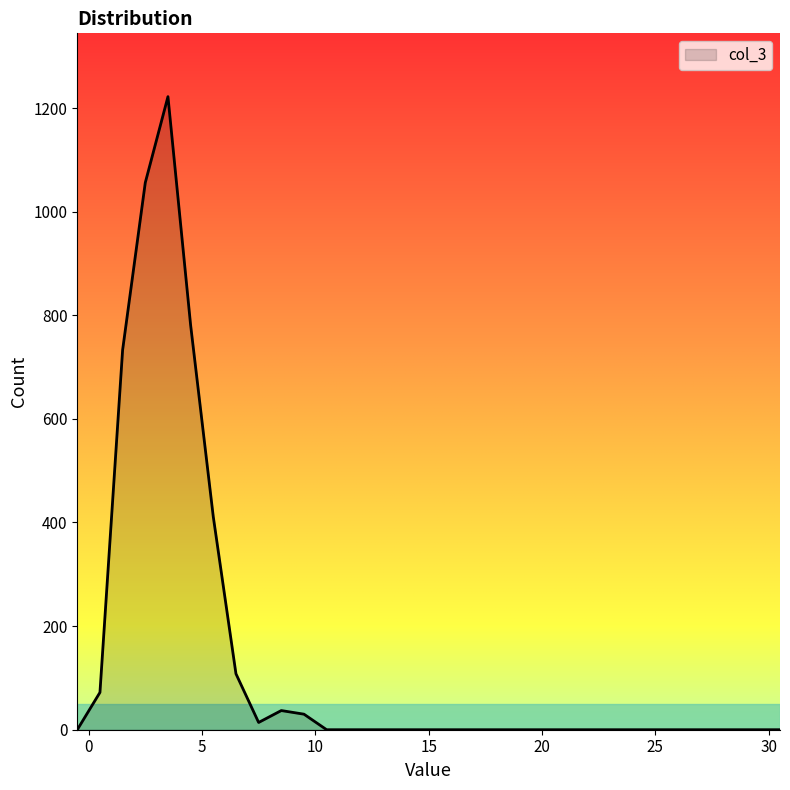

What is the difference between the maximum and minimum values?

1222